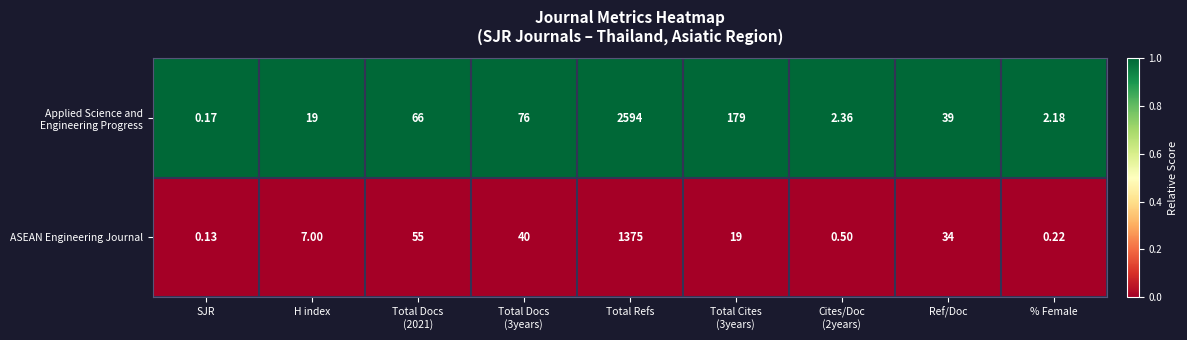

Which series has the widest spread of values?

Applied Science and Engineering Progress